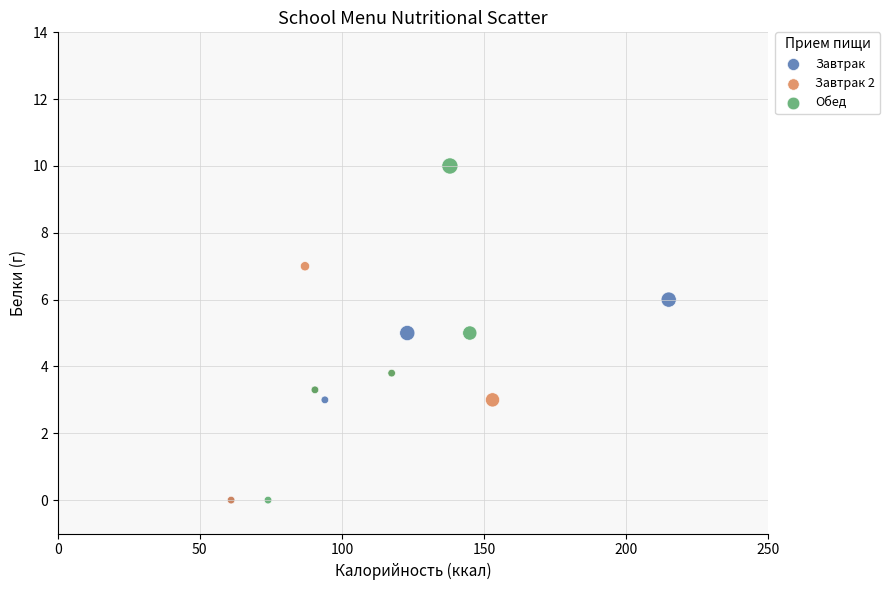

Which series has the widest spread of Y values?

Обед